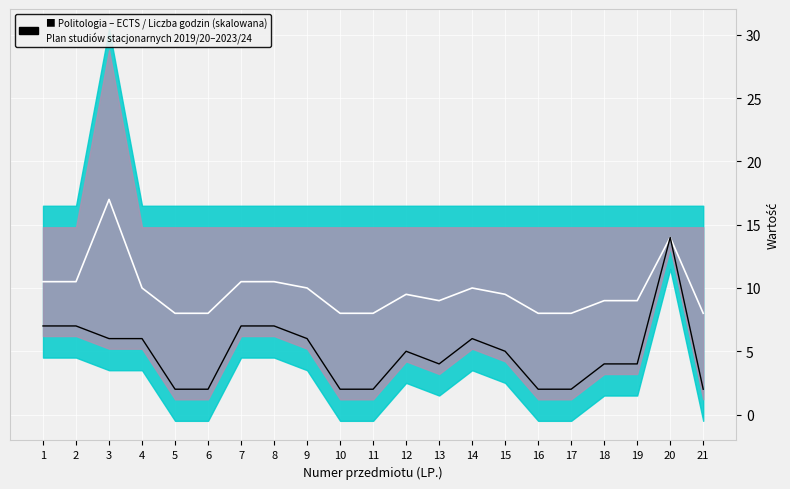

What is the lowest value of the ECTS series?

2.0